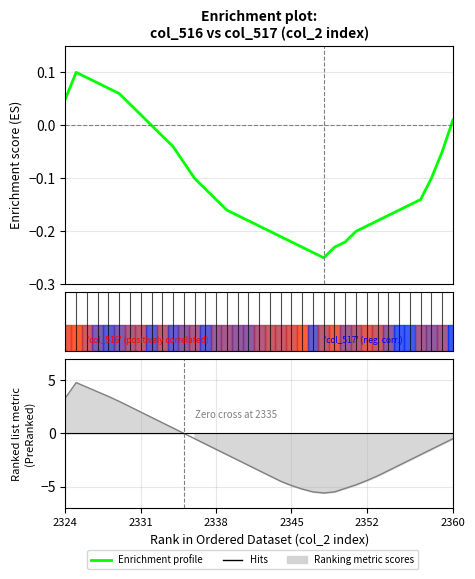

True or false: the data has more than 1 interior local peaks.

False